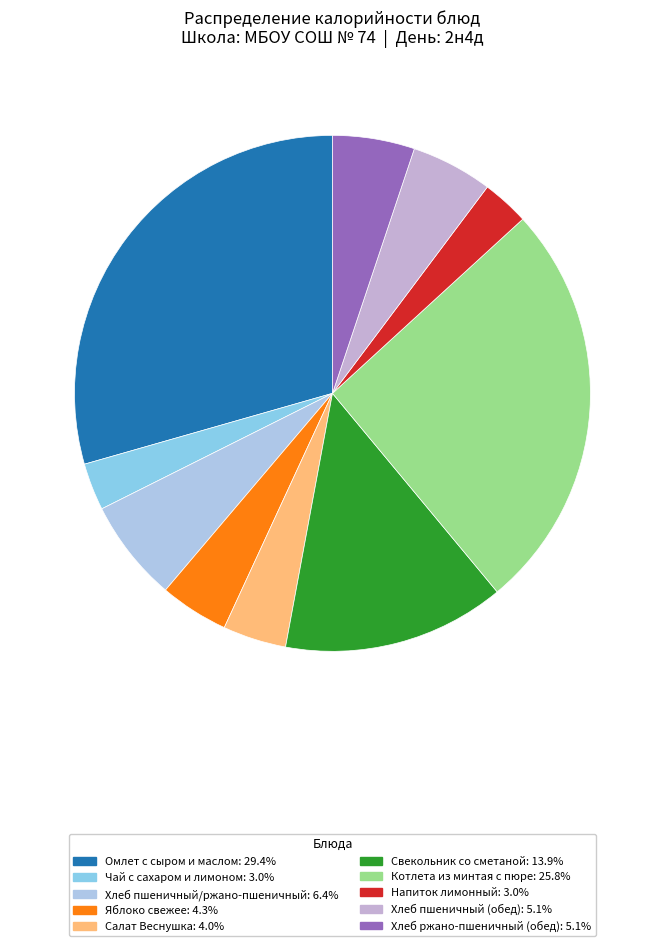

How many slices are in this pie chart?

10